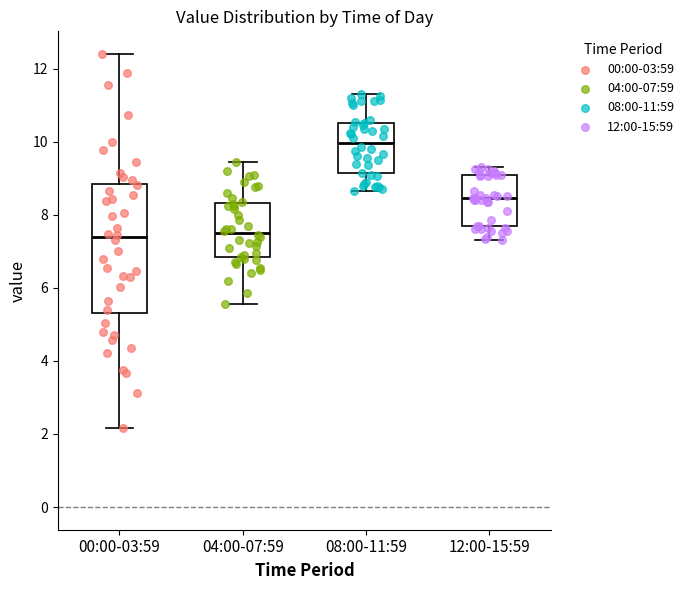

Reading left to right, transcribe this box plot: for each box, give where its median line is, the range the box spans, and where its two whiskers end, as read against the y-axis. The values are not printed on the chart, so give them approximately, as read against the axis.

00:00-03:59: median 7.4, box 5.4 to 8.8, whiskers 2.2 to 12.4
04:00-07:59: median 7.6, box 6.8 to 8.4, whiskers 5.6 to 9.4
08:00-11:59: median 10.0, box 9.2 to 10.6, whiskers 8.6 to 11.4
12:00-15:59: median 8.4, box 7.6 to 9.2, whiskers 7.4 to 9.4